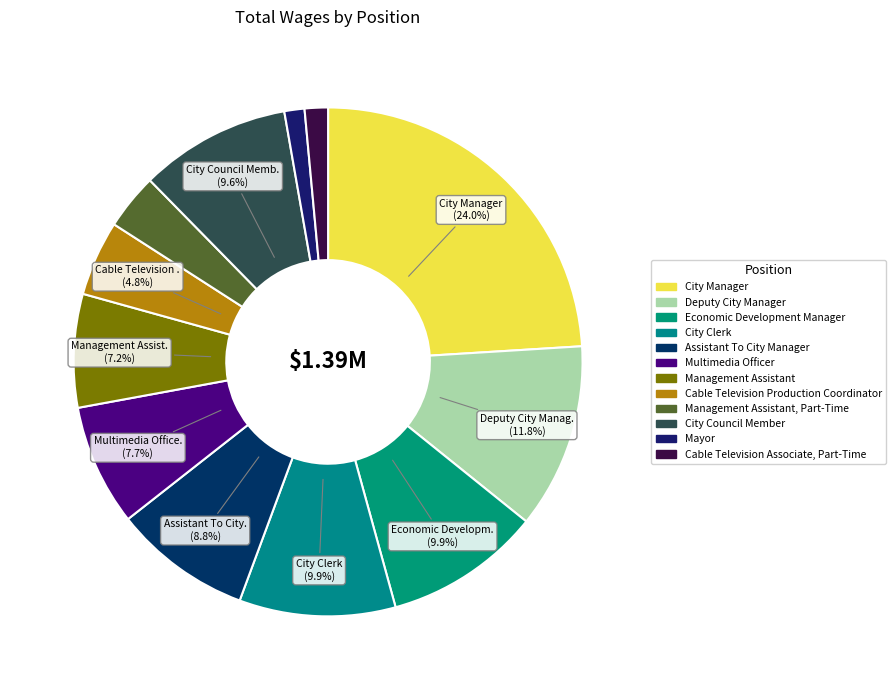

Which slice is the largest?

City Manager